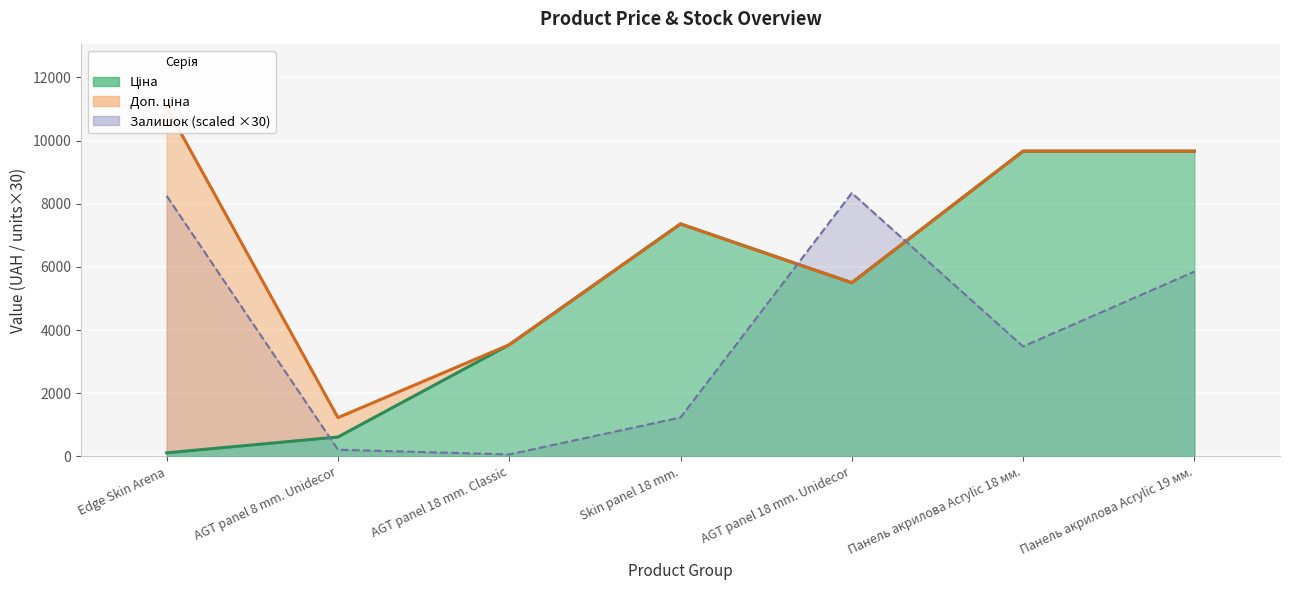

True or false: Ціна and Доп. ціна intersect in this chart.

False